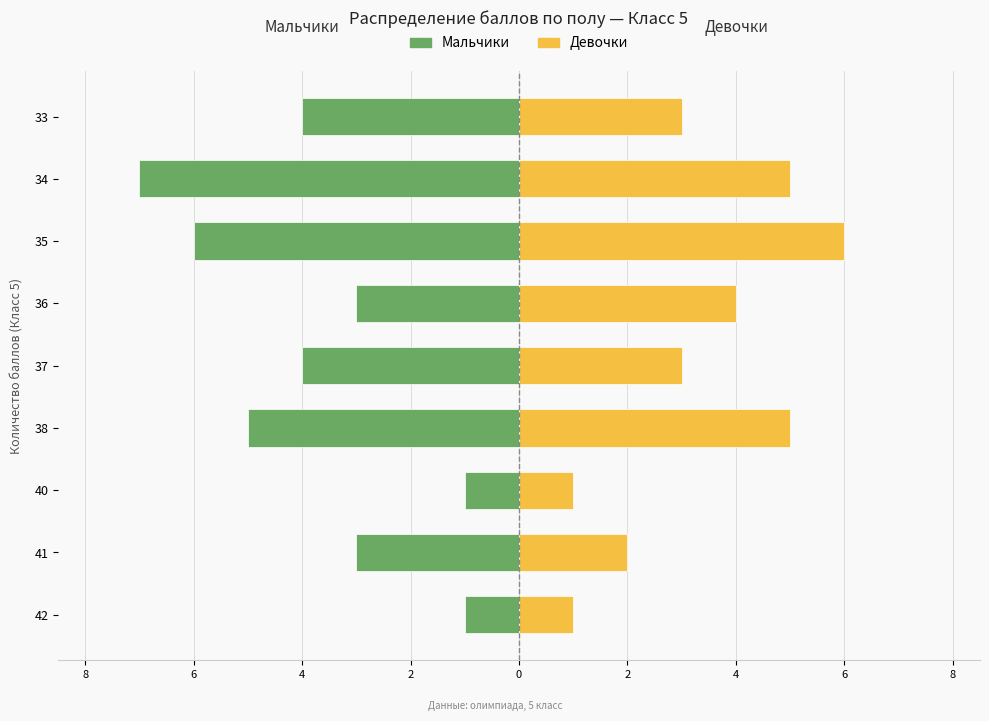

At 35, list the series in order from smallest to largest.

Мальчики, Девочки